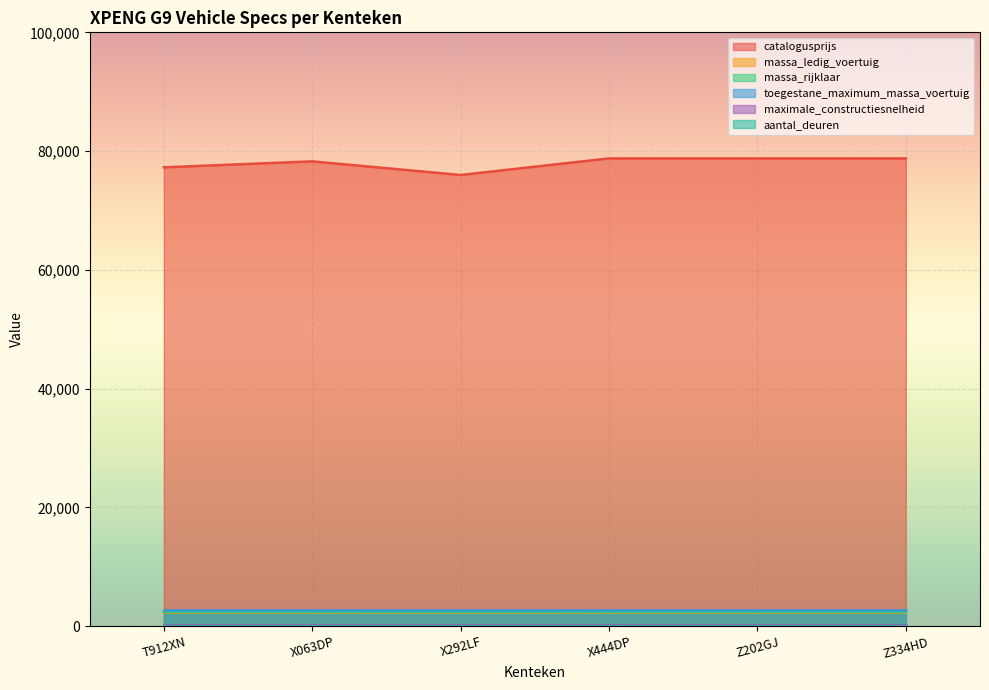

Which series changed the most between Z202GJ and Z334HD?

catalogusprijs